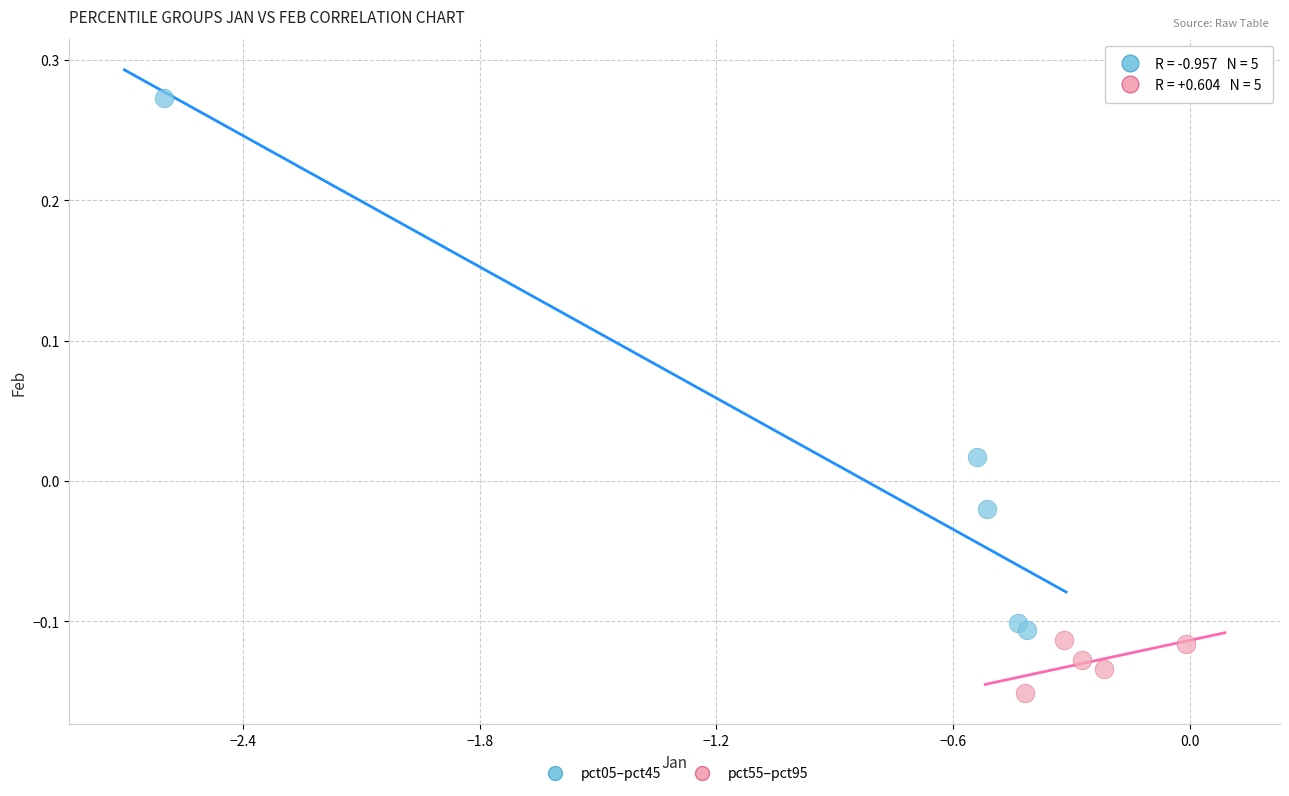

Which series reaches the minimum Y coordinate?

pct55–pct95